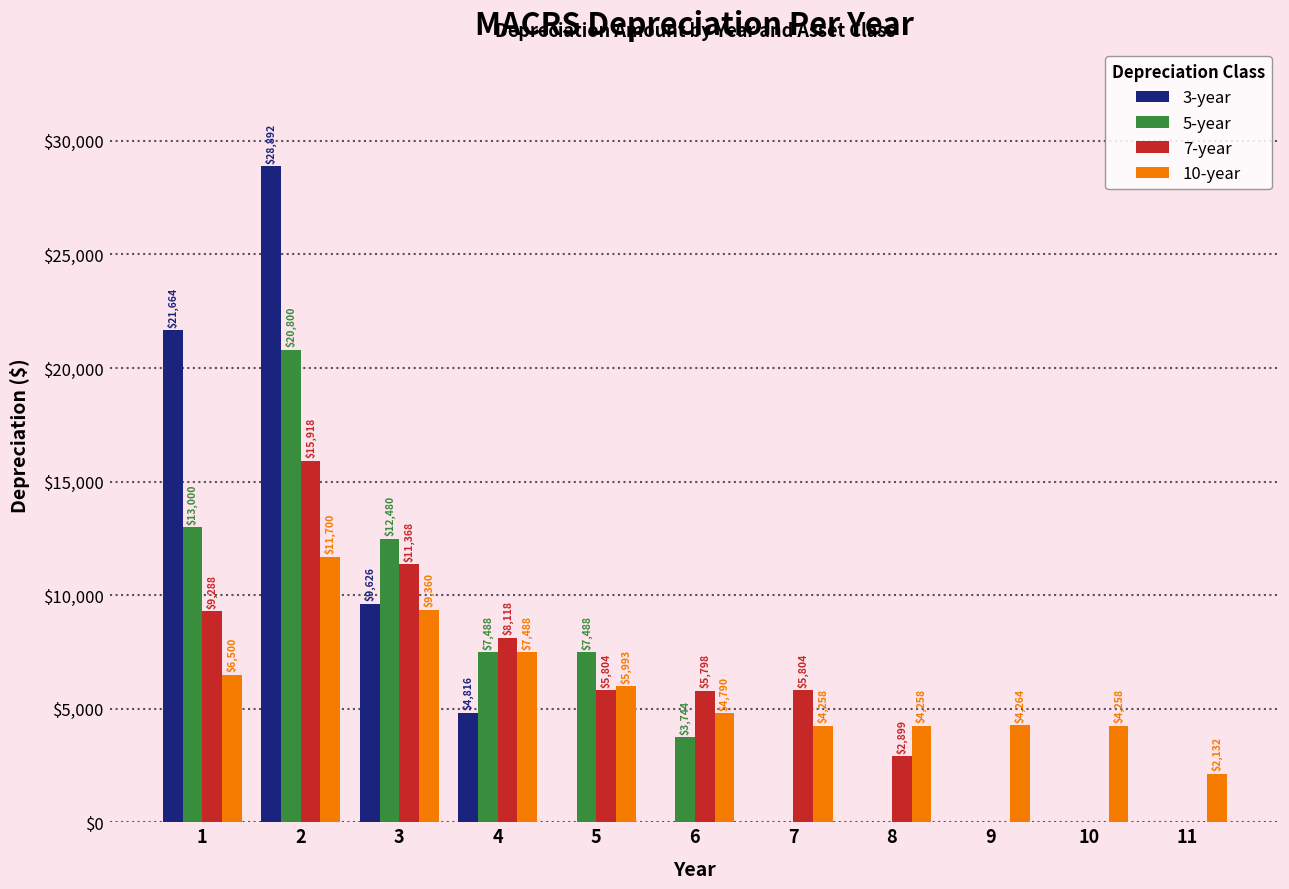

How many data points does each series have?

11